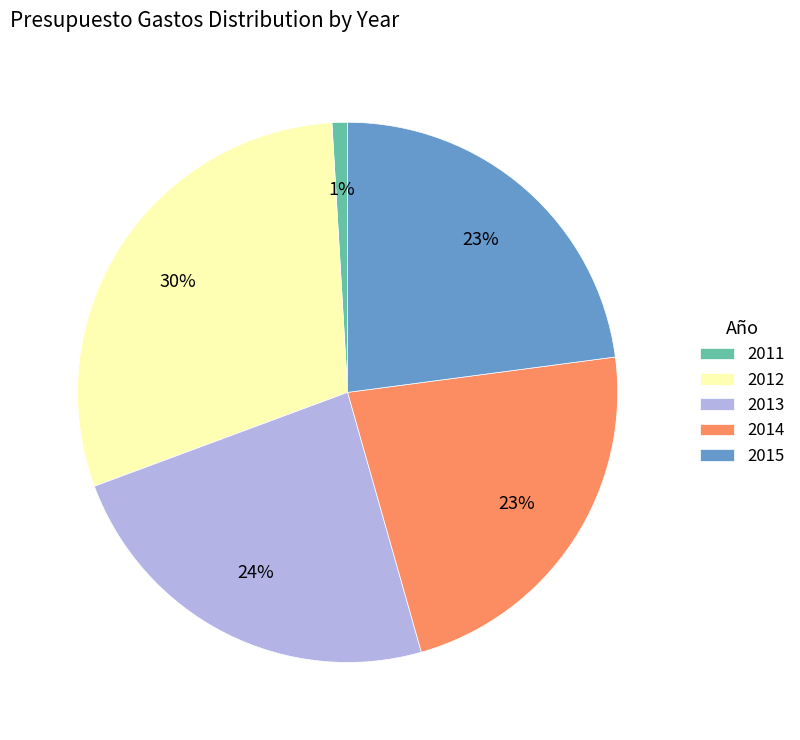

What is the smallest slice in the pie chart?

2011